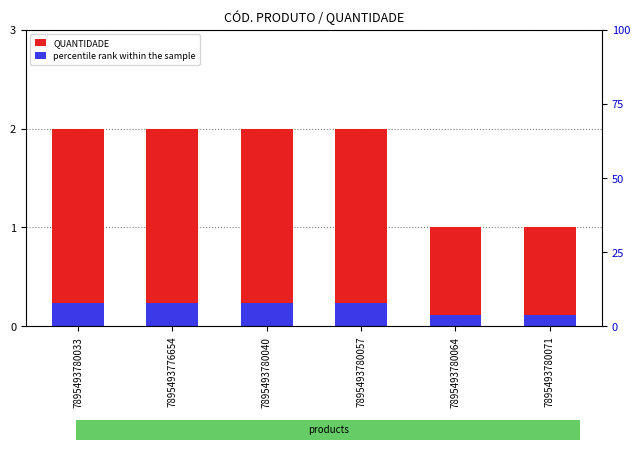

What is the label of the 3rd bar from the left?

7895493780040